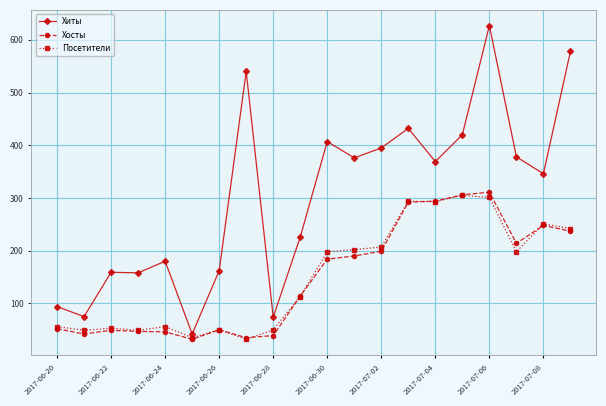

What is the value of the Хиты point at the 15th from the left?

369